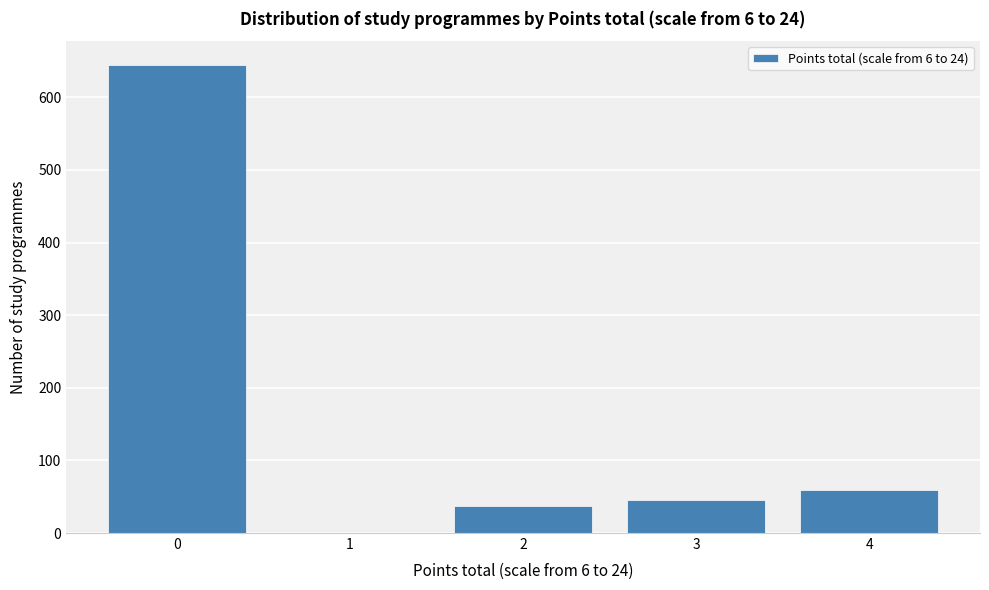

How tall is the bar that spans -0.5 to 0.5 on the x-axis? The values are not printed on the chart, so give them approximately, as read against the axis.

650